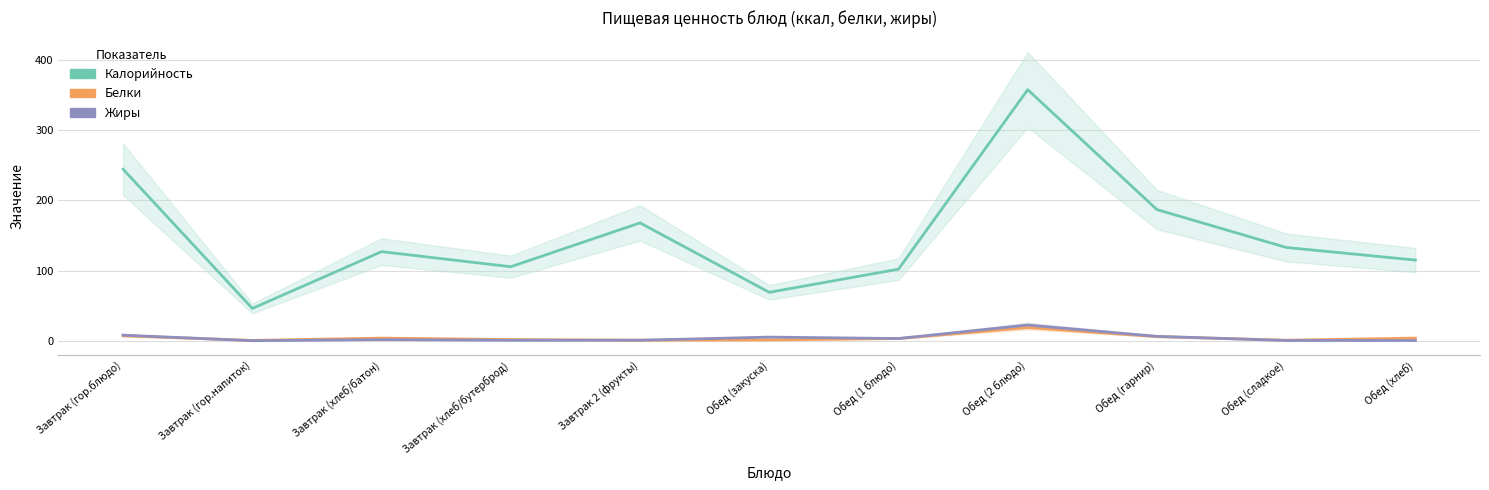

In Жиры, how many points are higher than both neighbors (excluding endpoints)?

3